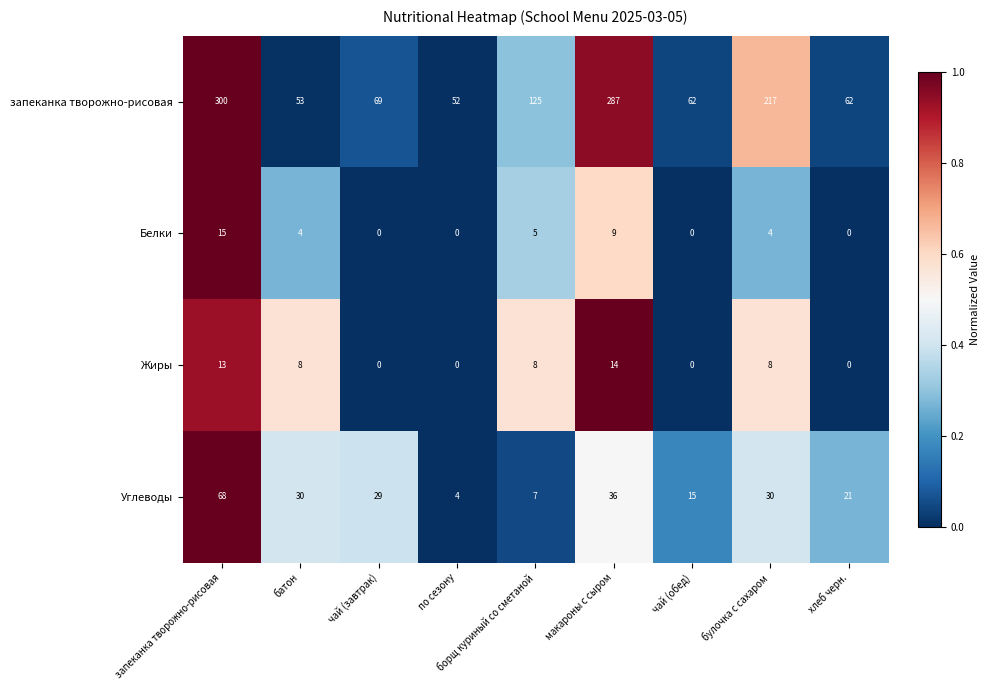

Rank the series at макароны с сыром from highest to lowest value.

запеканка творожно-рисовая, Углеводы, Жиры, Белки